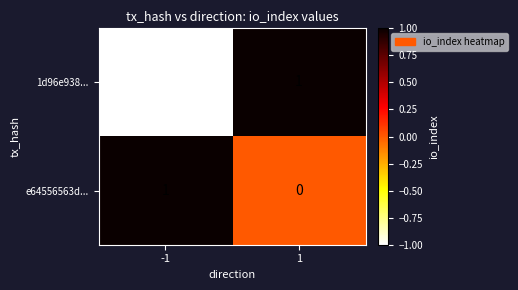

Which series has the largest total across all categories?

e64556563d...